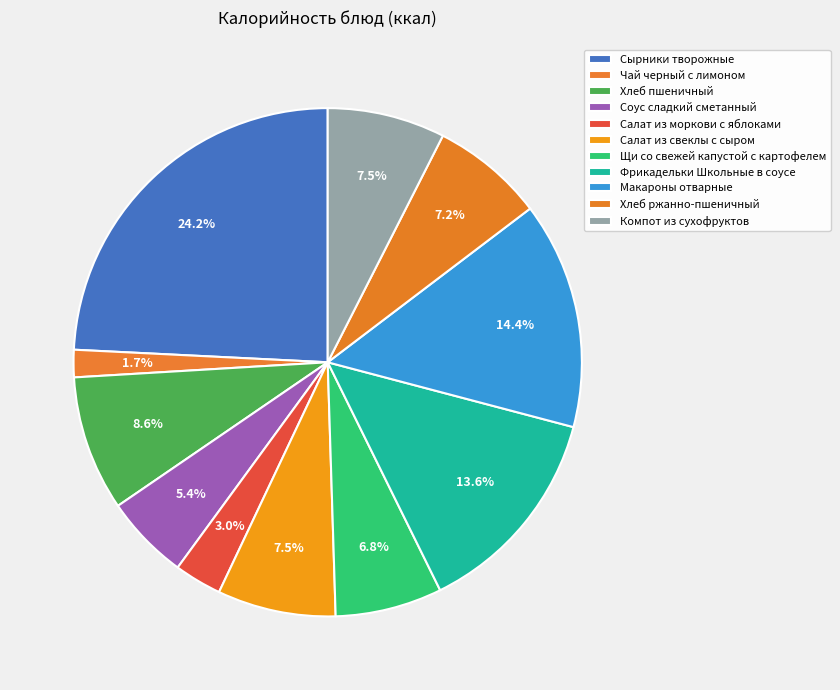

Is there a majority slice in this chart?

No